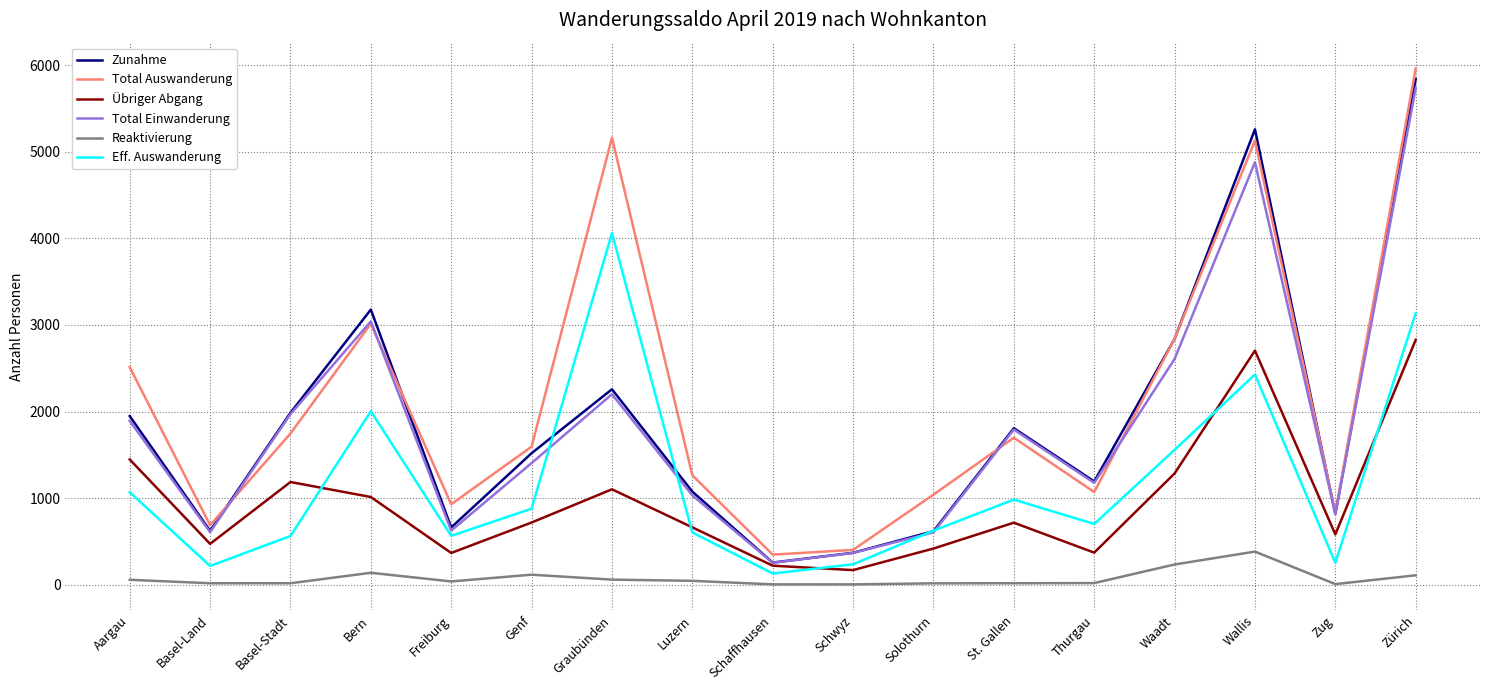

What is the minimum value shown in the chart?

2